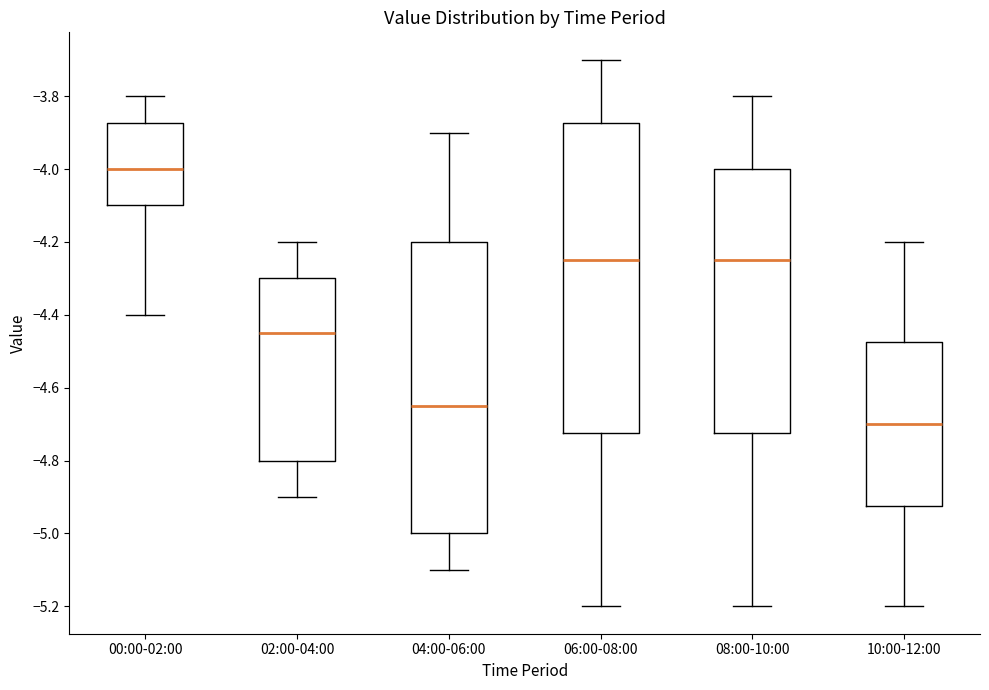

Where is the lower edge of the box for 10:00-12:00 on the y-axis? The values are not printed on the chart, so give them approximately, as read against the axis.

-4.92